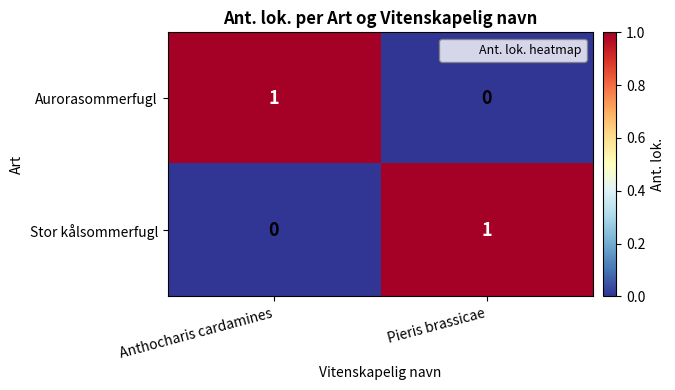

The Aurorasommerfugl series shows 0 at Pieris brassicae. True or false?

True